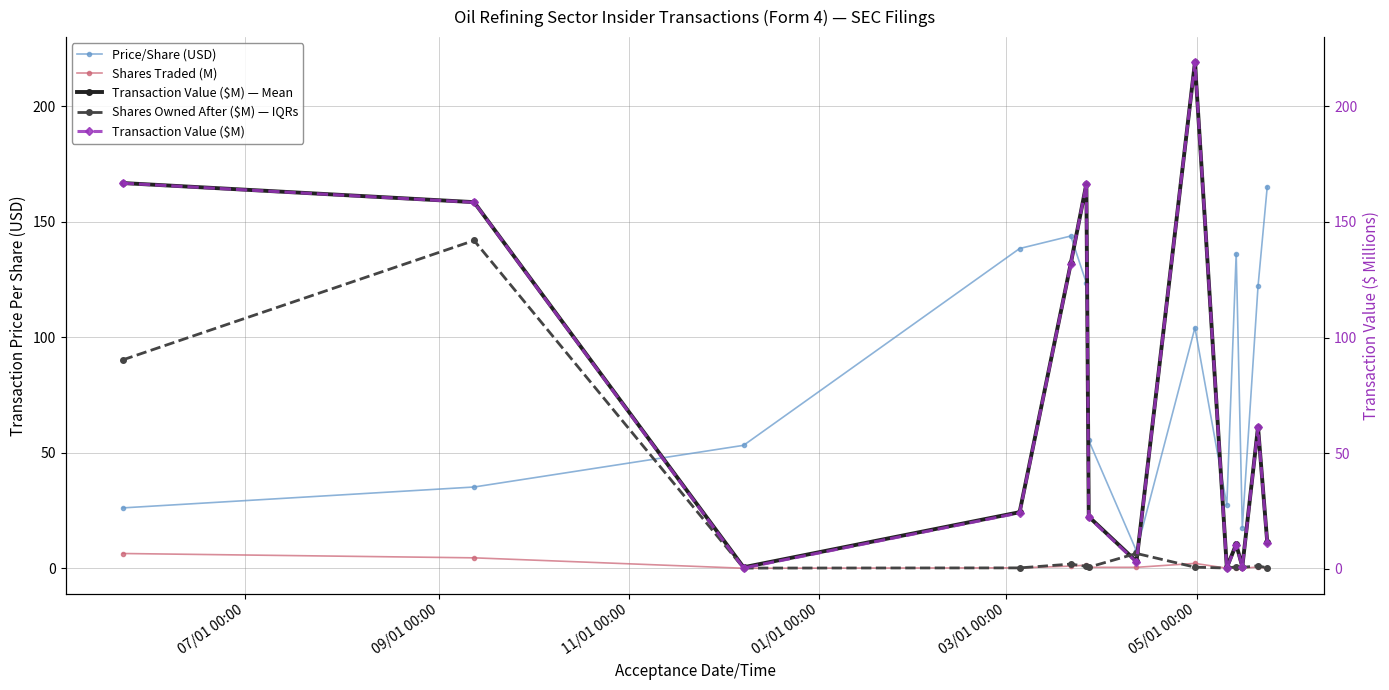

What is the difference between the maximum and minimum values in the Shares Owned After ($M) — IQRs series?

141.8